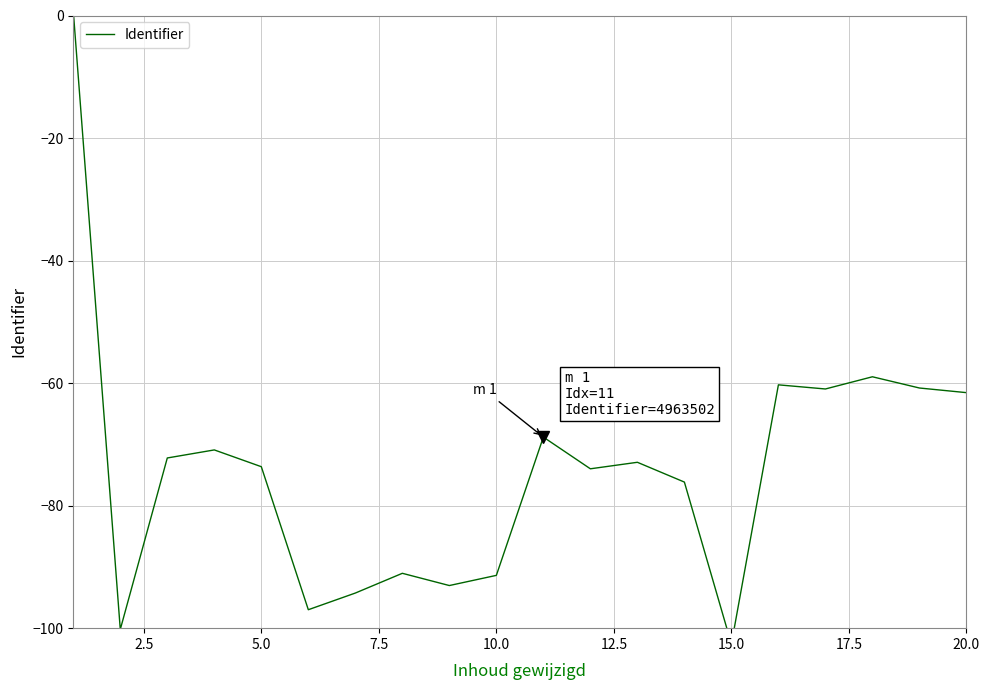

What is the value of the 4th point from the left?

-70.9